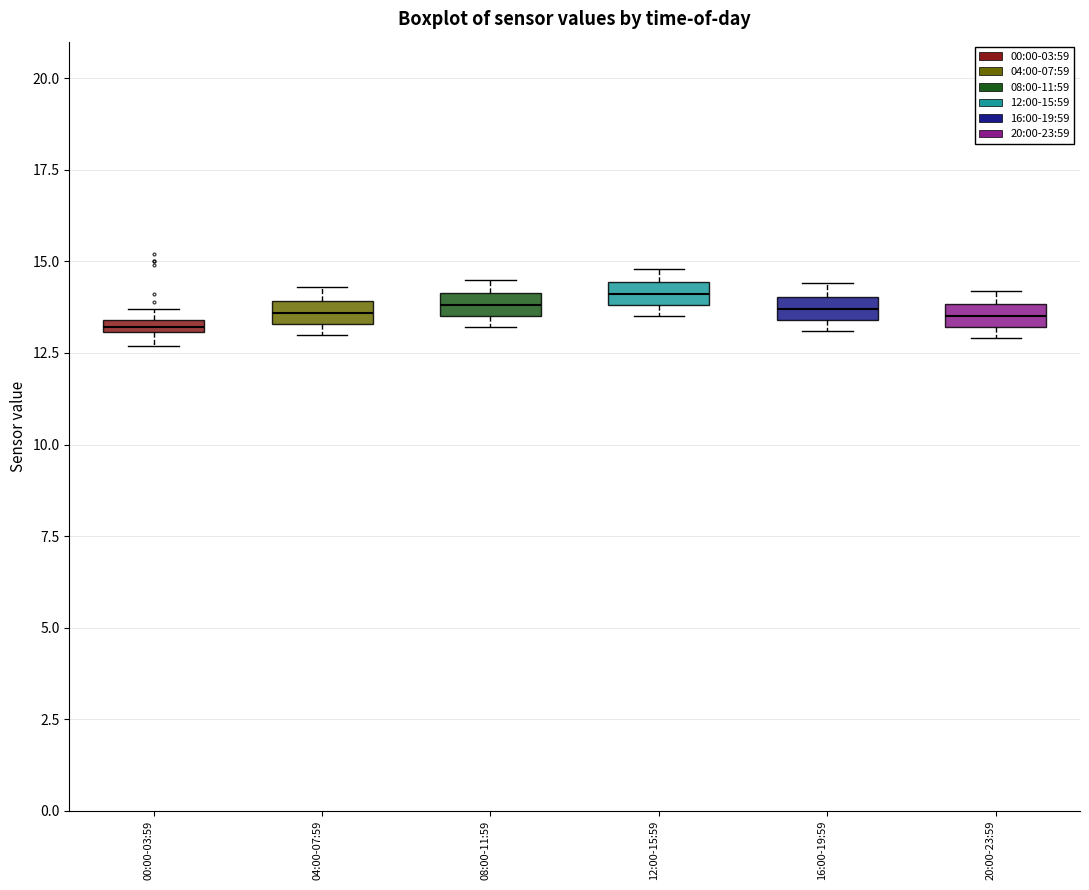

Where is the lower edge of the box for 08:00-11:59 on the y-axis? The values are not printed on the chart, so give them approximately, as read against the axis.

13.5